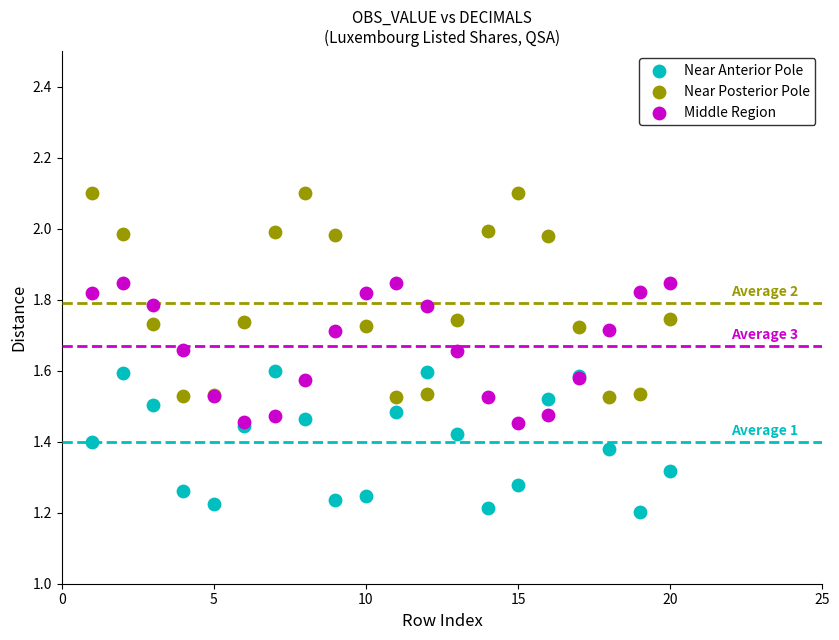

Which series contains the highest Y value?

Near Posterior Pole